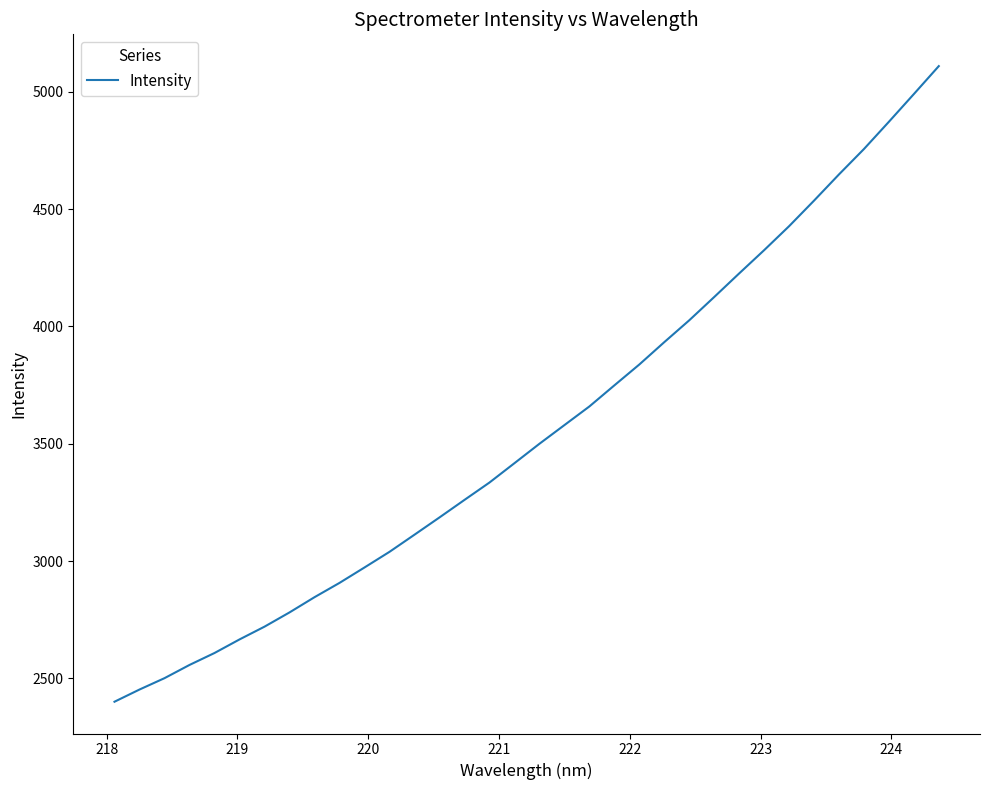

What is the greatest value displayed?

5109.0